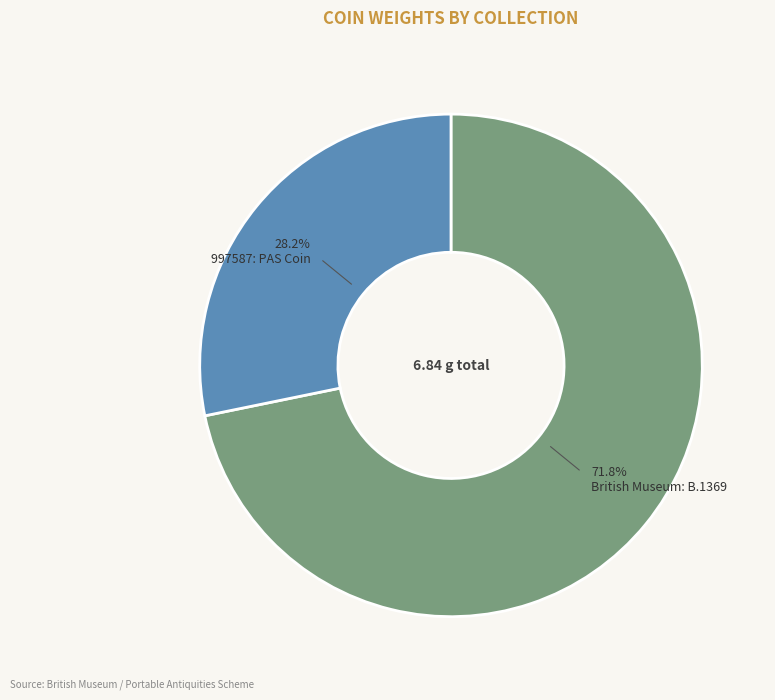

True or false: British Museum: B.1369 accounts for 65% of the total.

False